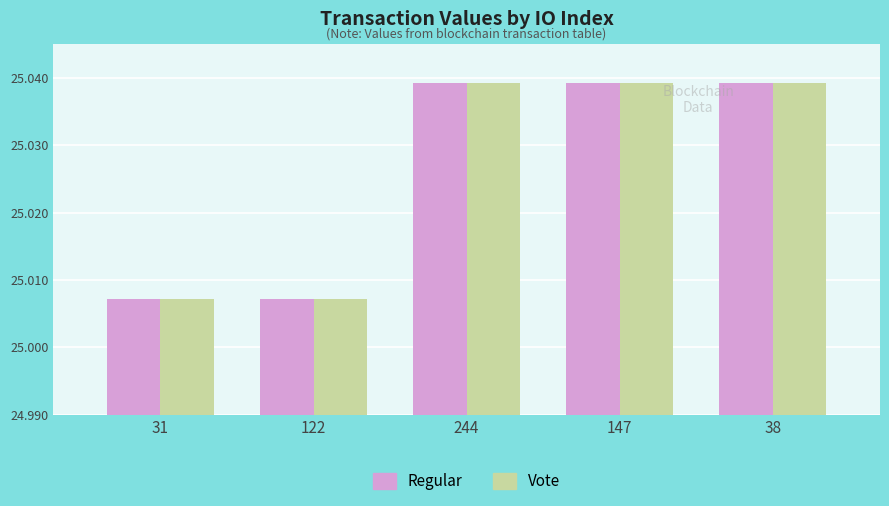

Is it true that Vote equals 35.5 at 31?

False